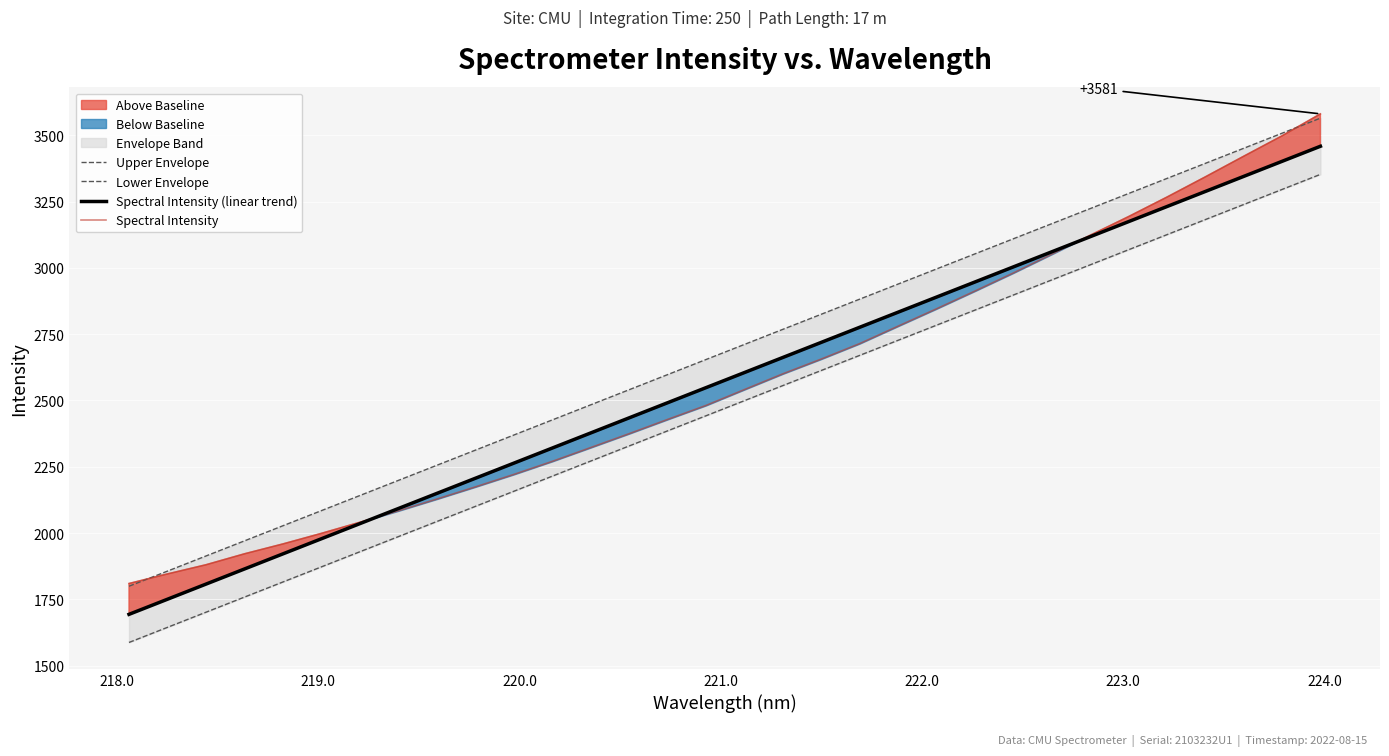

What is the minimum value for Spectral Intensity?

1809.9